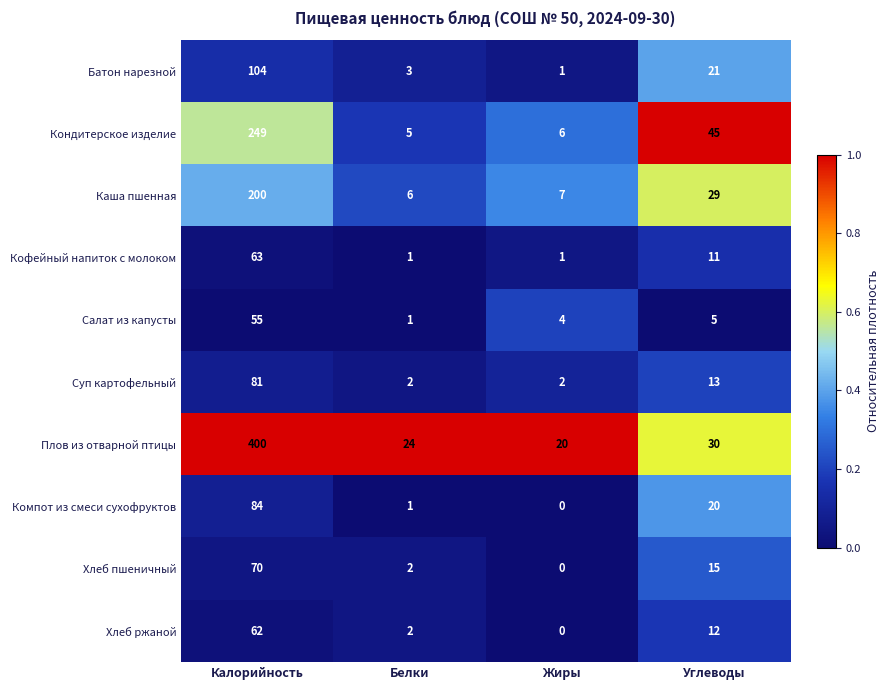

Is it true that Салат из капусты equals 1 at Белки?

True